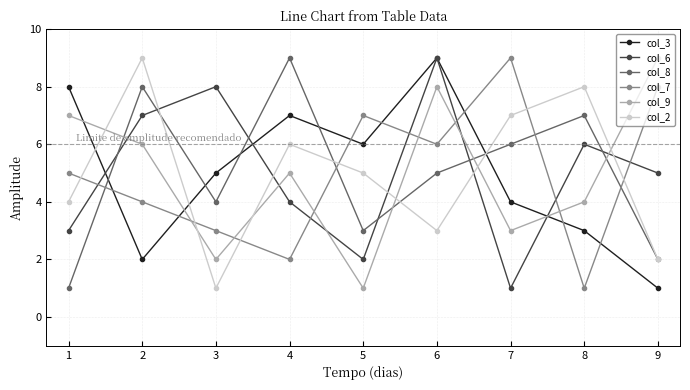

Between which two adjacent categories do col_9 and col_7 first intersect?

2 and 3